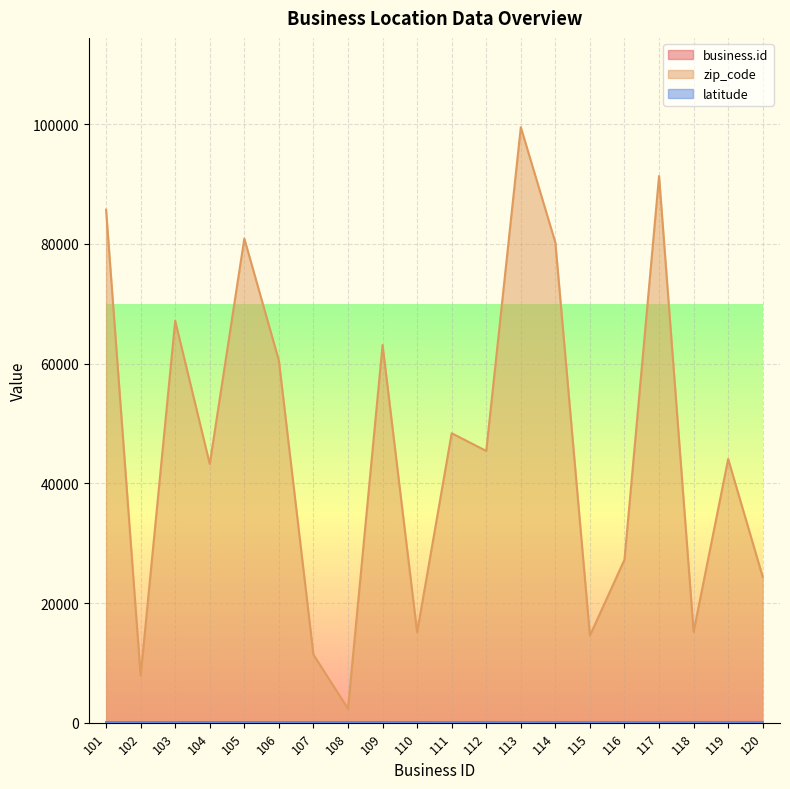

Count the number of data series in this chart.

3